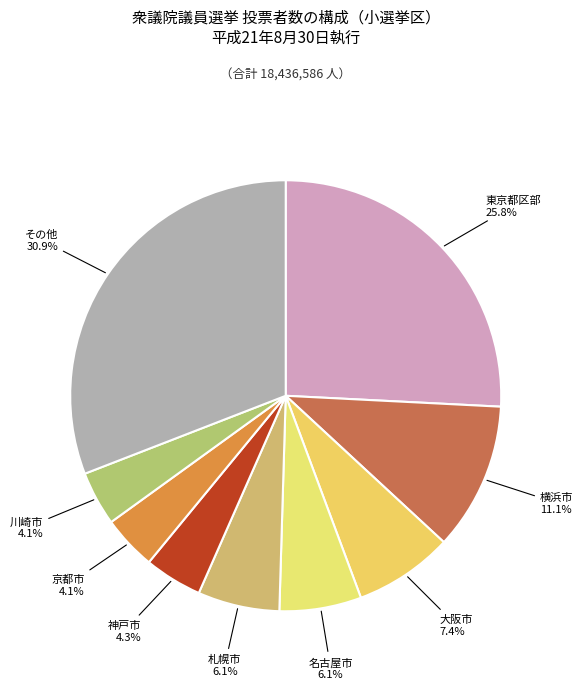

To the nearest percent, what is the difference between the largest and smallest slice percentages?

27%